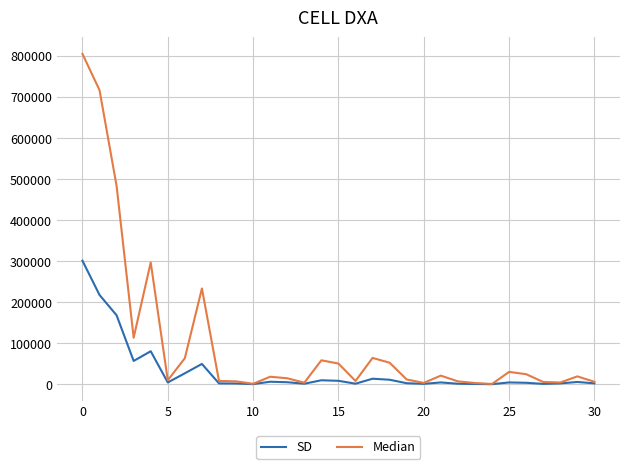

What is the greatest value displayed?

805002